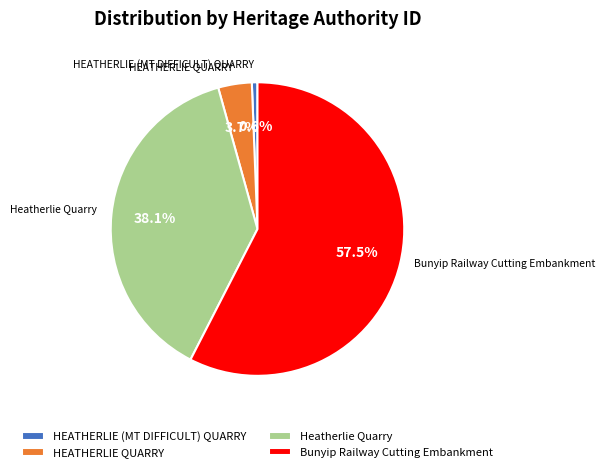

Does any single category account for the majority?

Yes